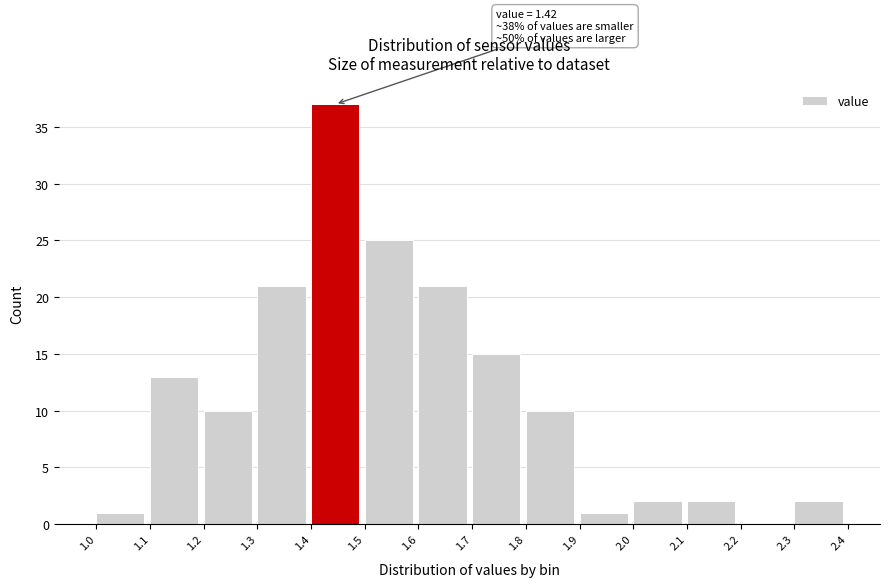

Which range on the x-axis has the tallest bar?

1.4 to 1.5